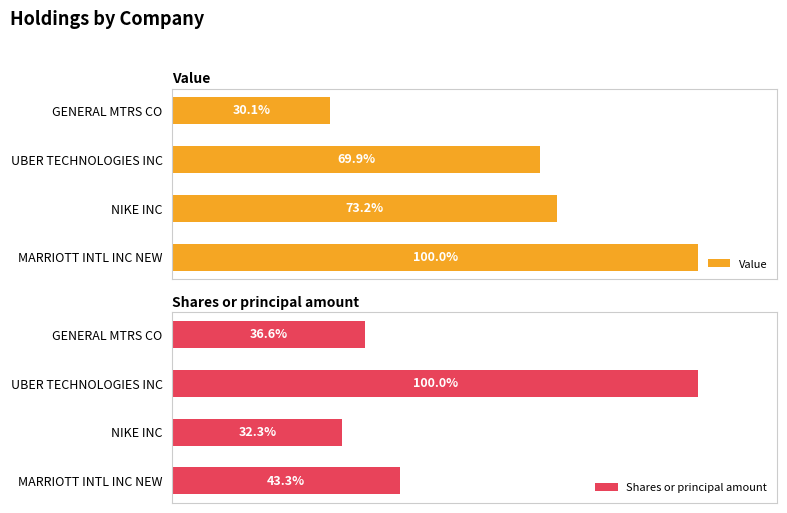

List the labels in order of Value value, smallest first.

GENERAL MTRS CO, UBER TECHNOLOGIES INC, NIKE INC, MARRIOTT INTL INC NEW